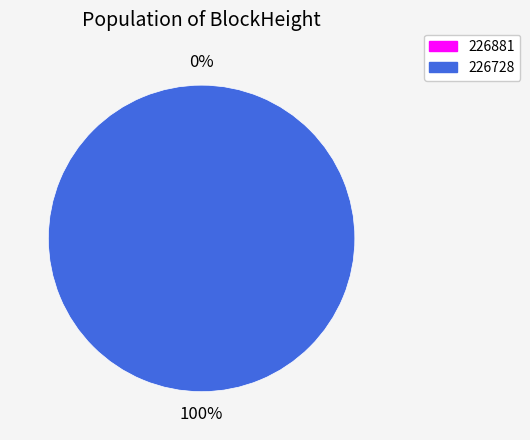

Is there a majority slice in this chart?

Yes